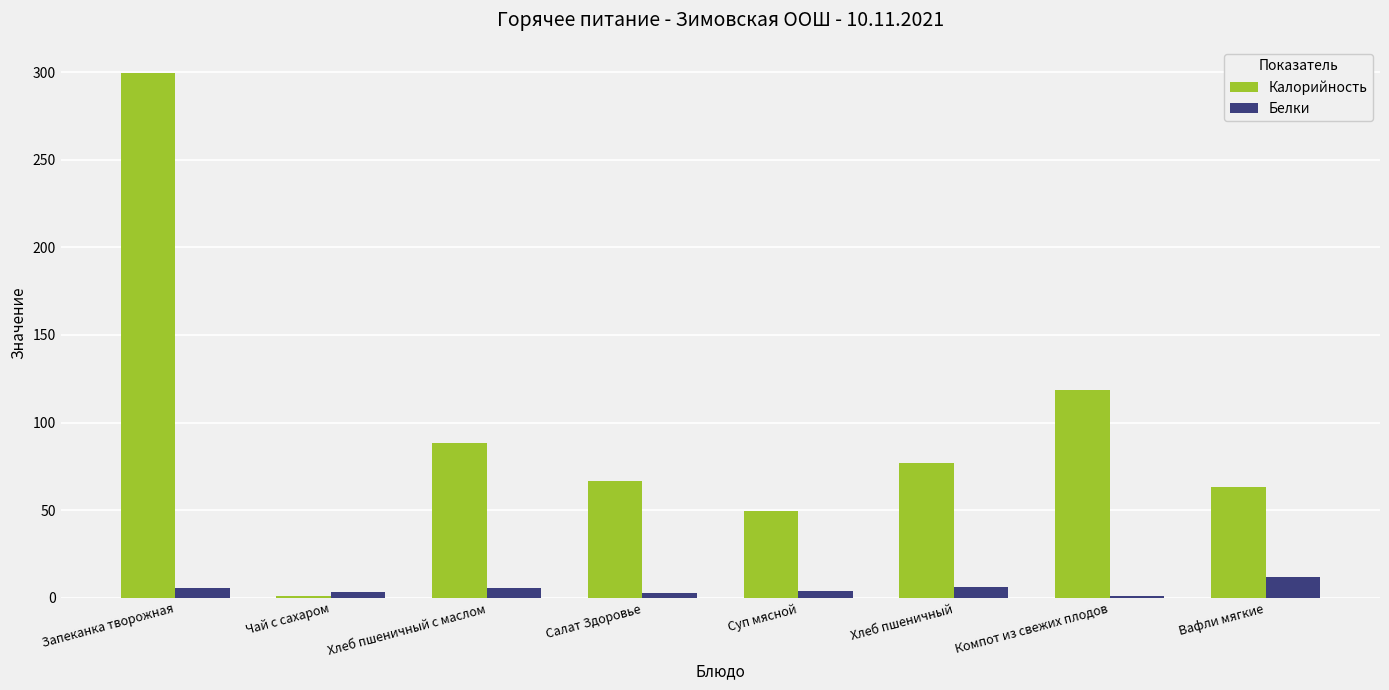

What is the sum of the Калорийность values at Вафли мягкие and Чай с сахаром?

64.6